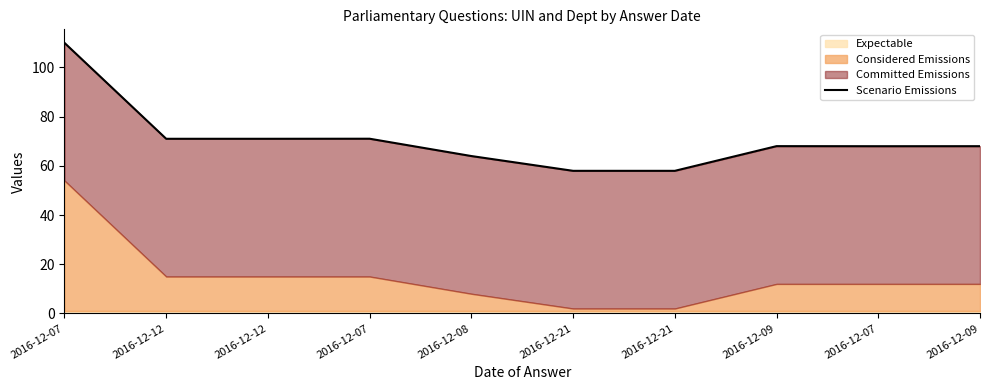

What is the average value?

70.7